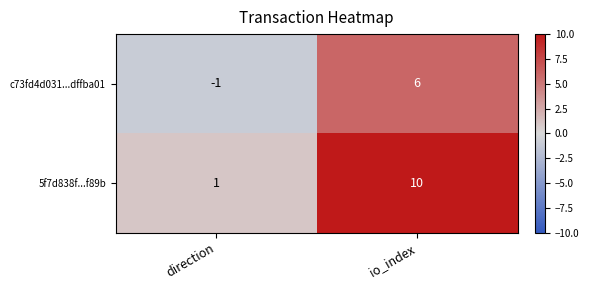

Between direction and io_index, which series saw the biggest shift?

5f7d838f...f89b